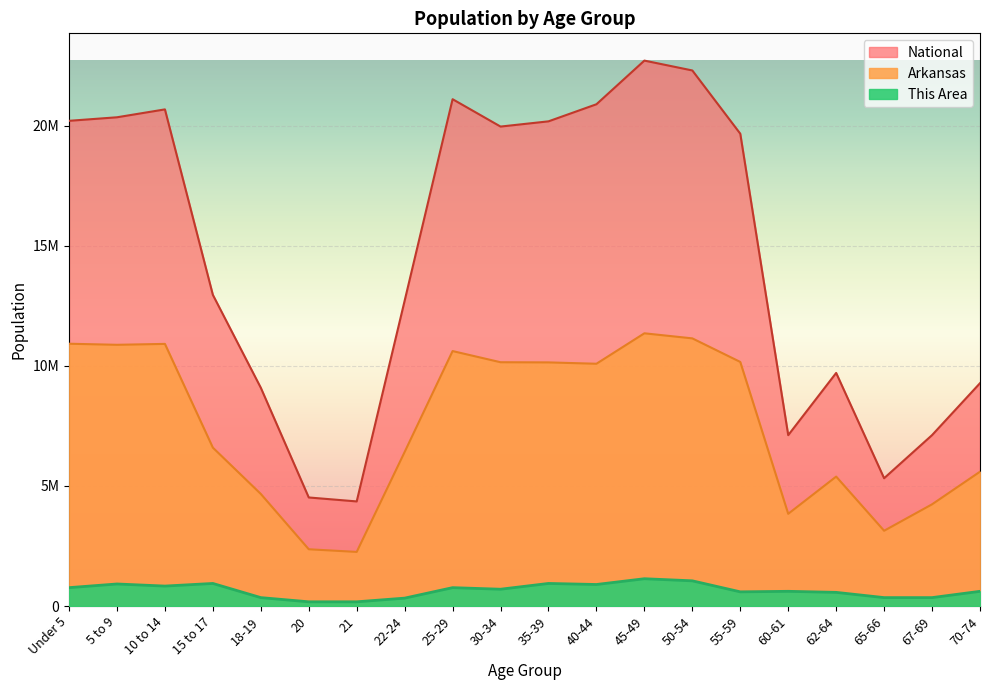

True or false: This Area and National cross at least once.

False